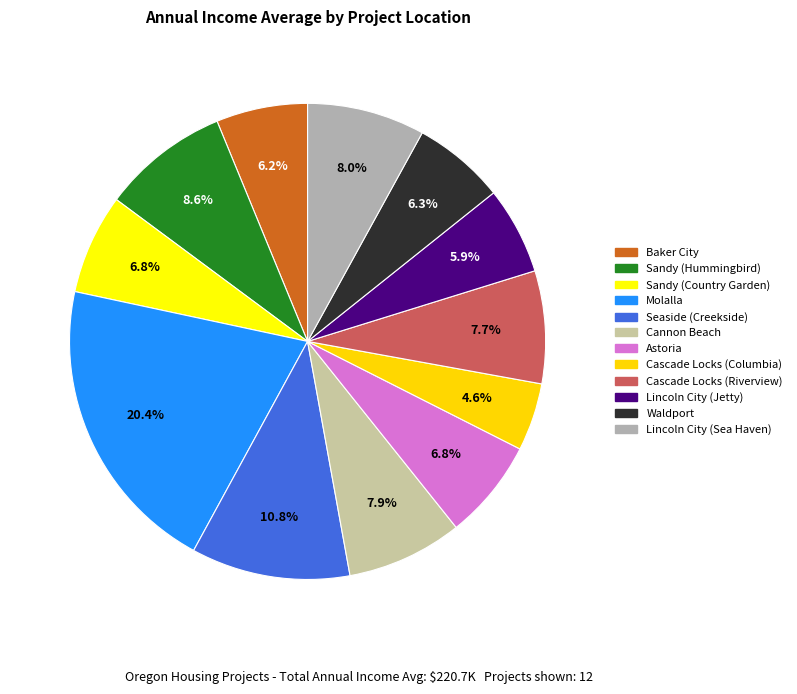

To the nearest percent, what is the difference between the Baker City and Cascade Locks (Columbia) slice percentages?

2%